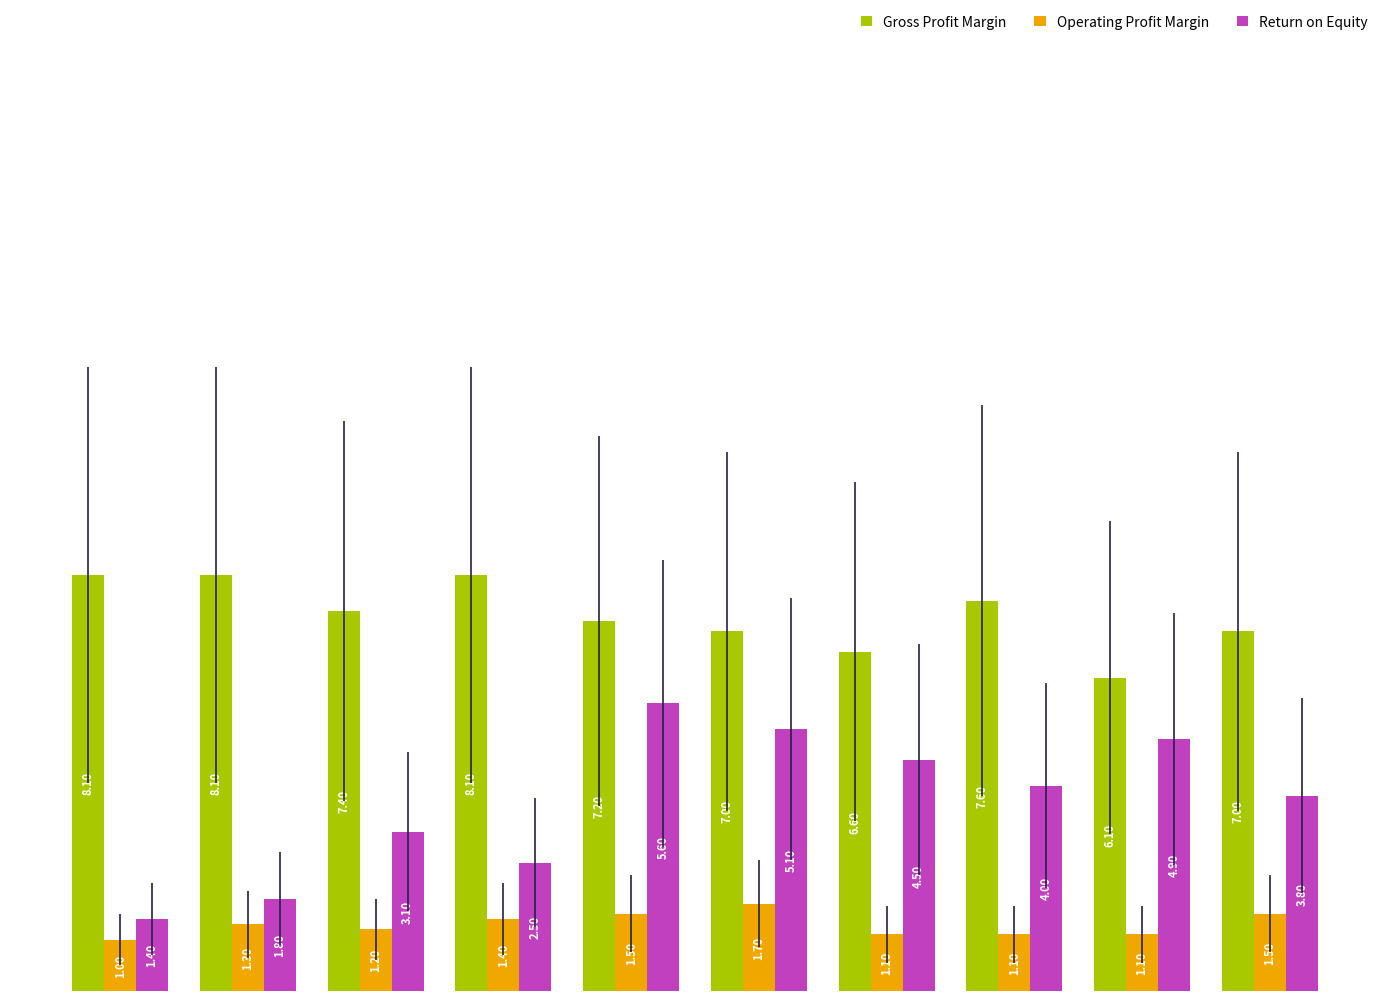

What are all the series names shown in the legend?

Gross Profit Margin, Operating Profit Margin, Return on Equity